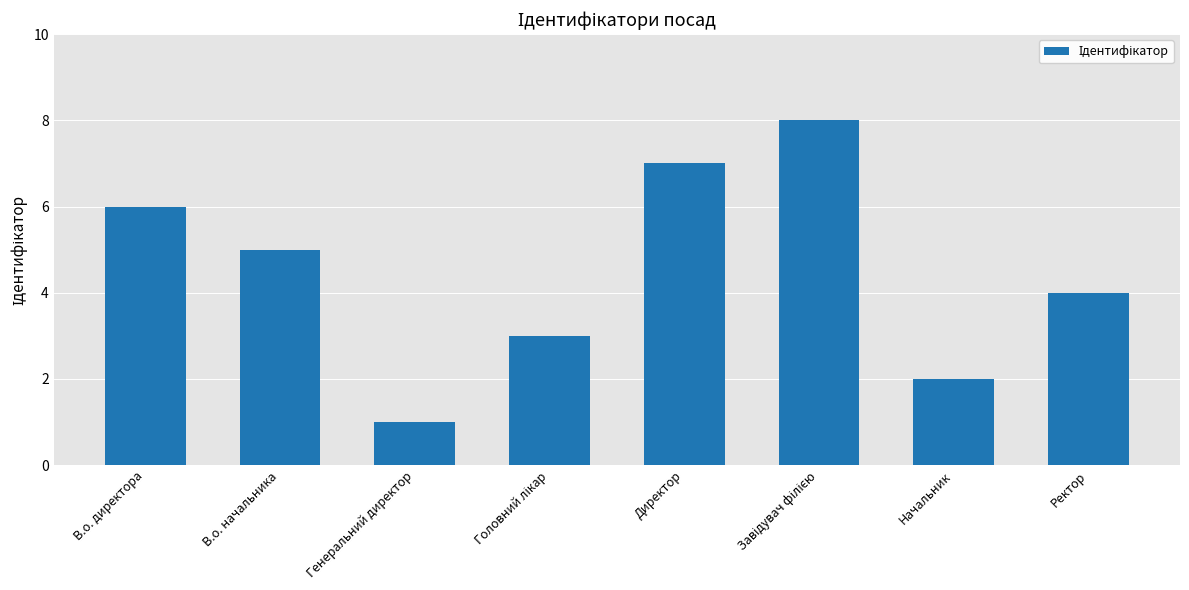

Read the value at Ректор.

4